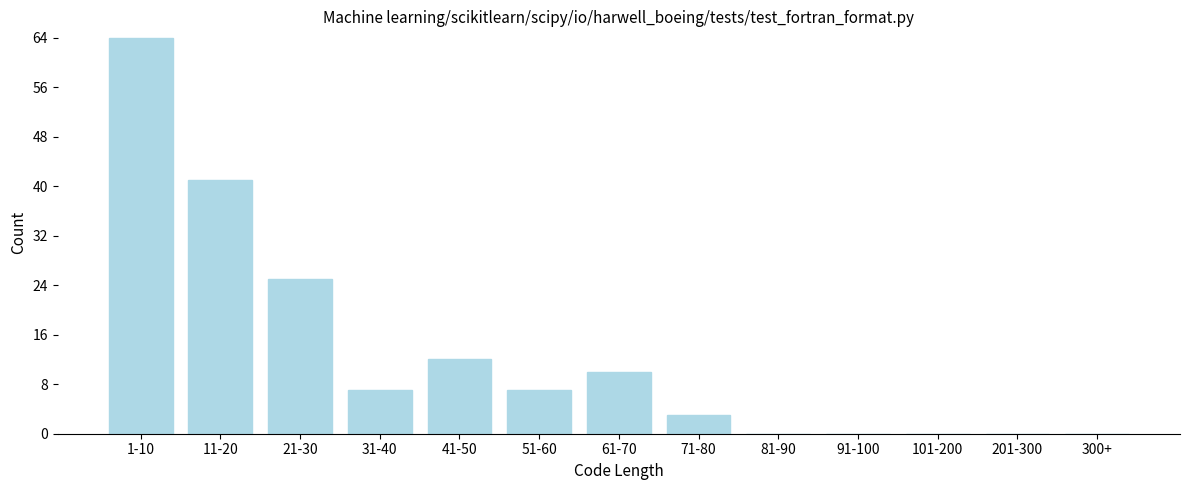

Reading left to right, what are all the values shown in this chart?

1-10=64	11-20=41	21-30=25	31-40=7	41-50=12	51-60=7	61-70=10	71-80=3	81-90=0	91-100=0	101-200=0	201-300=0	300+=0